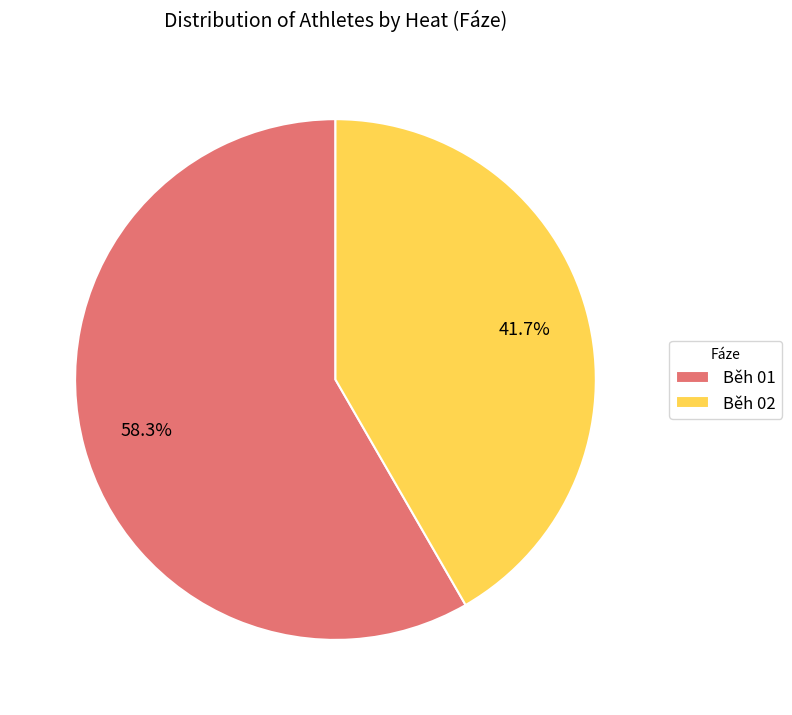

Rank the categories by value from lowest to highest.

Běh 02, Běh 01